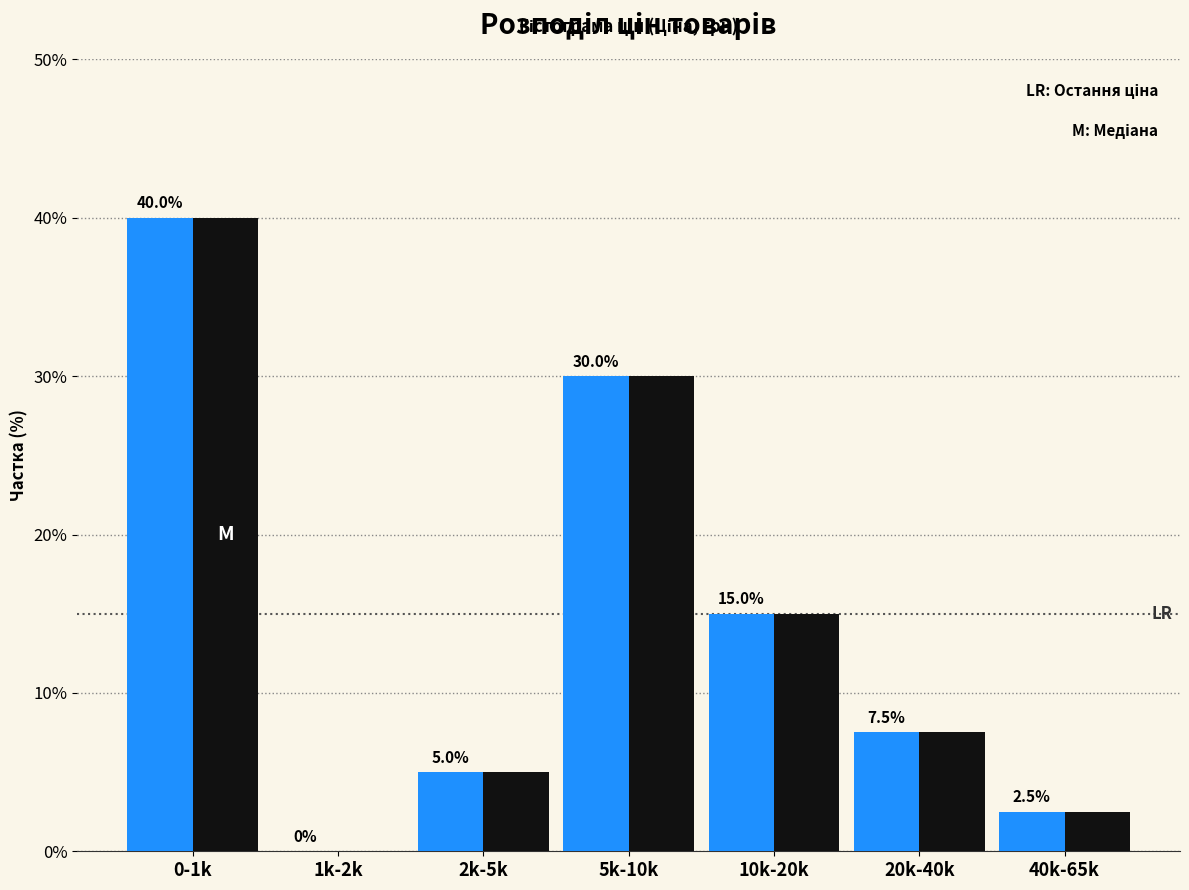

At which category does the chart reach its peak across all series?

0-1k